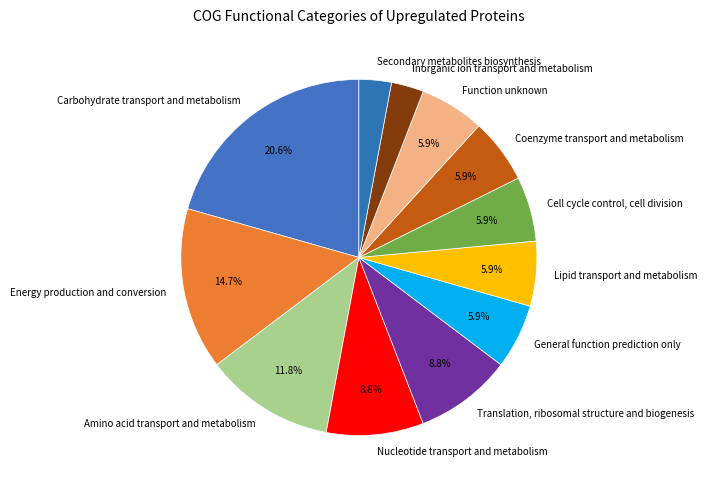

Is there a majority slice in this chart?

No